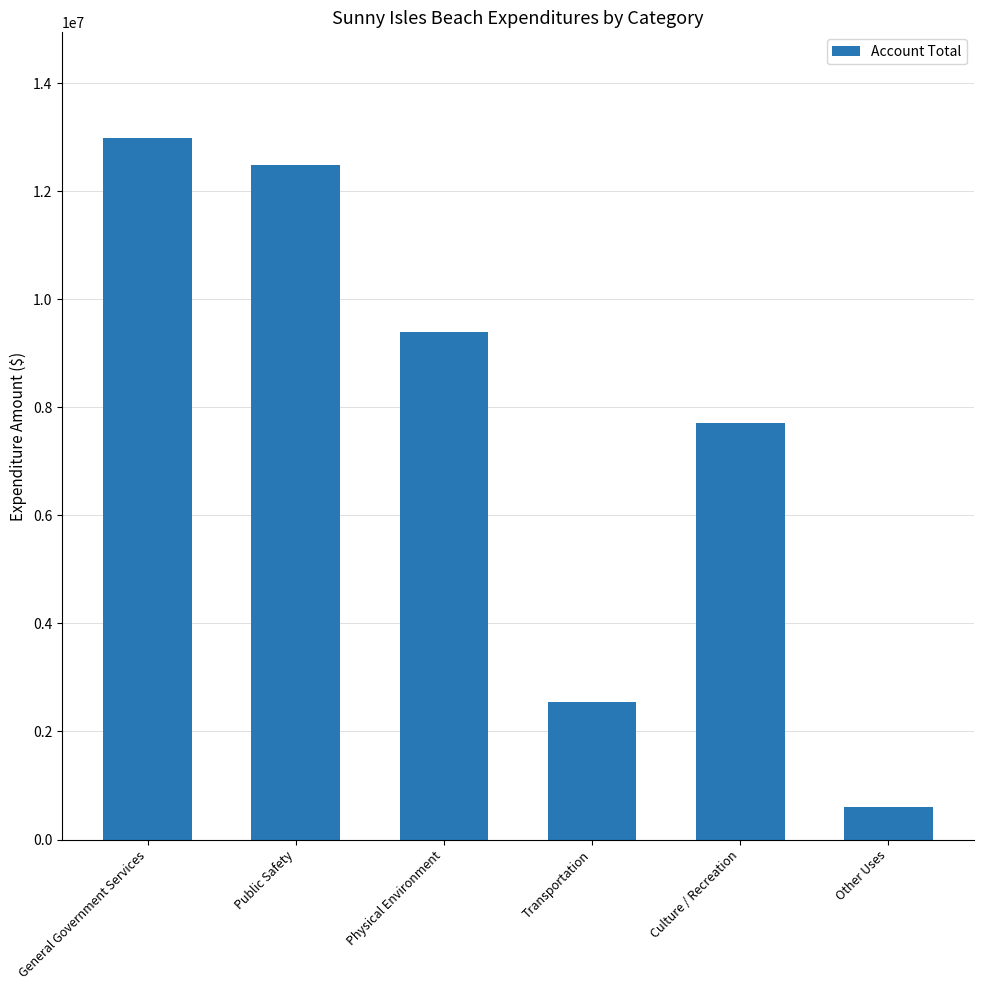

What position from the right is Other Uses?

1